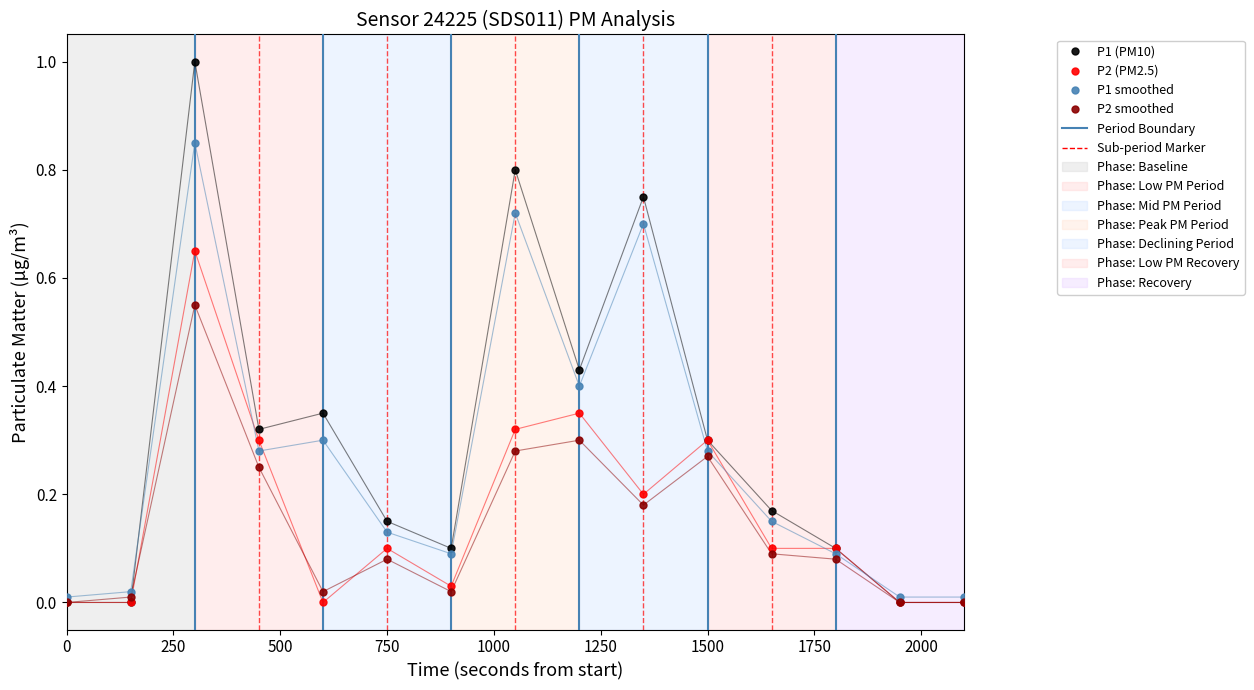

Which series has the widest spread of values?

P1 (PM10)